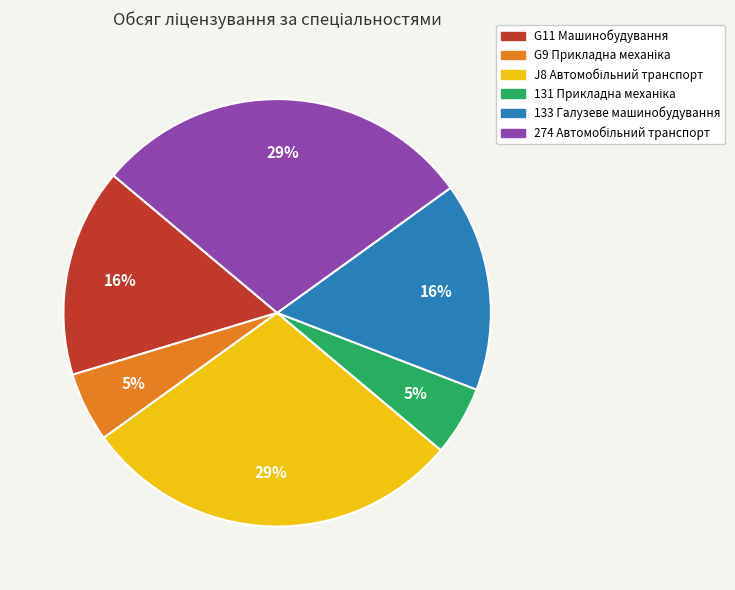

Is there a majority slice in this chart?

No